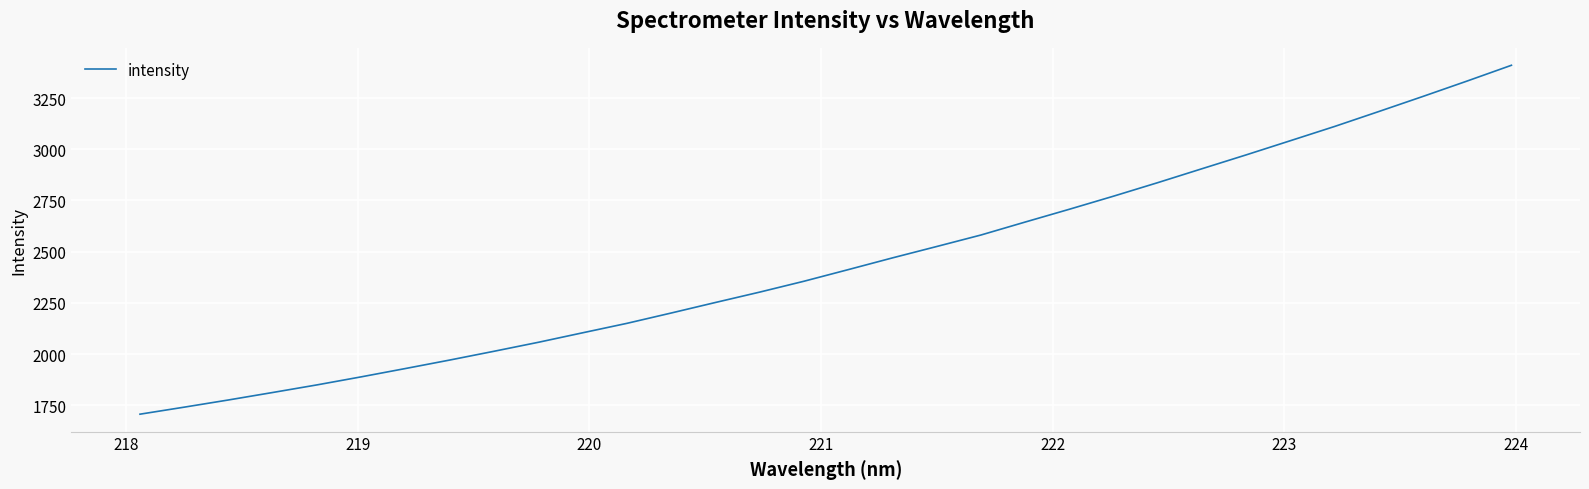

What is the smallest value displayed?

1706.1